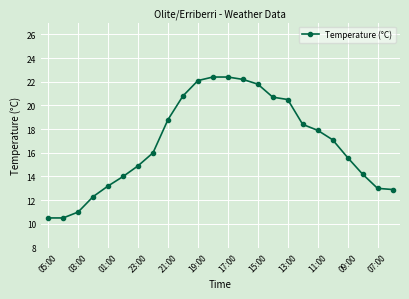

What is the difference between the maximum and minimum values?

11.9